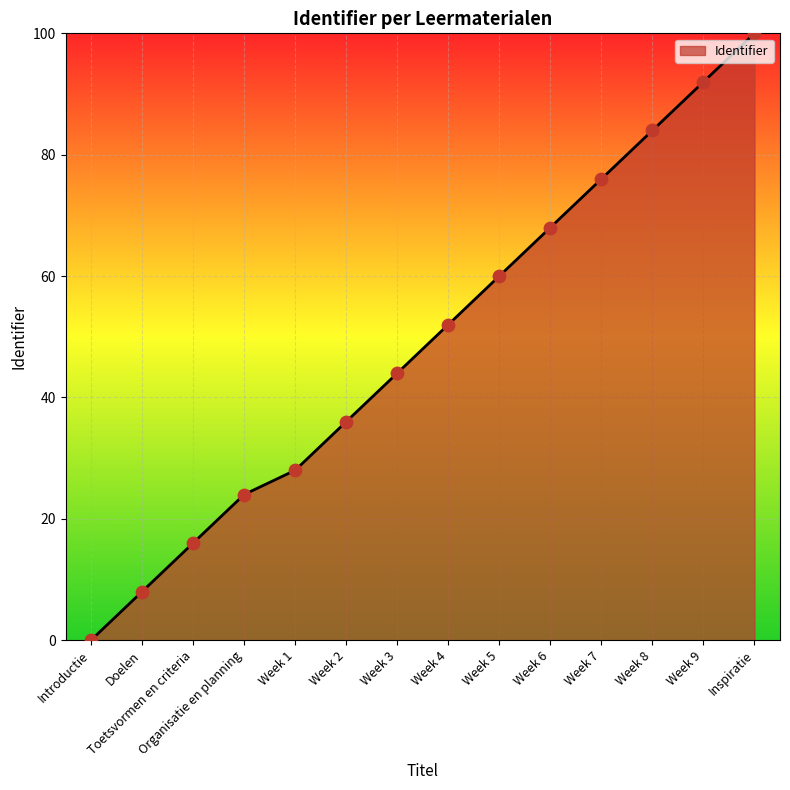

Between Week 8 and Week 2, which is larger?

Week 8